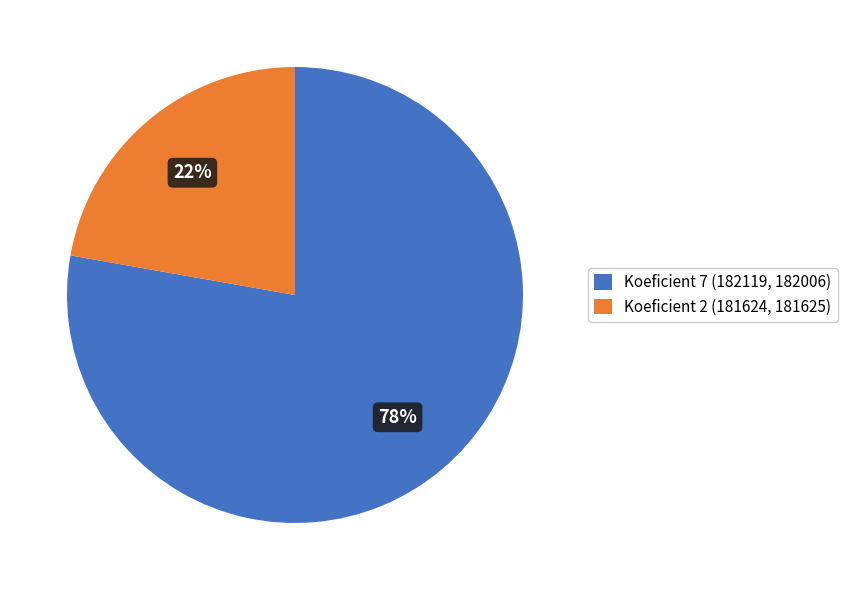

Rank the categories by value from highest to lowest.

Koeficient 7 (182119, 182006), Koeficient 2 (181624, 181625)